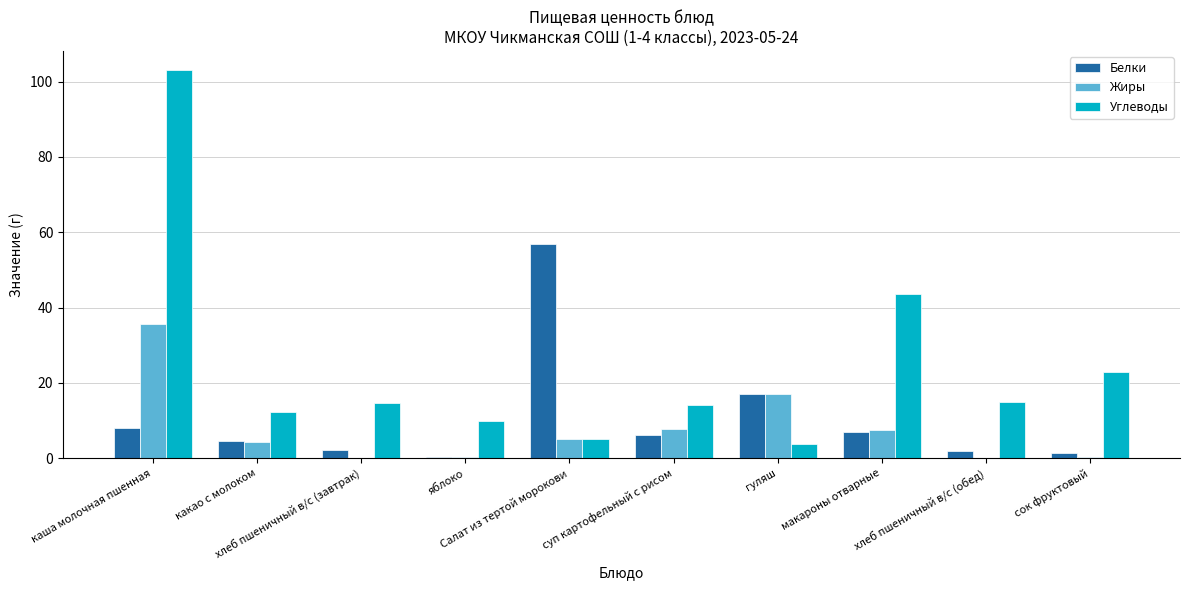

Which series has the largest total across all categories?

Углеводы